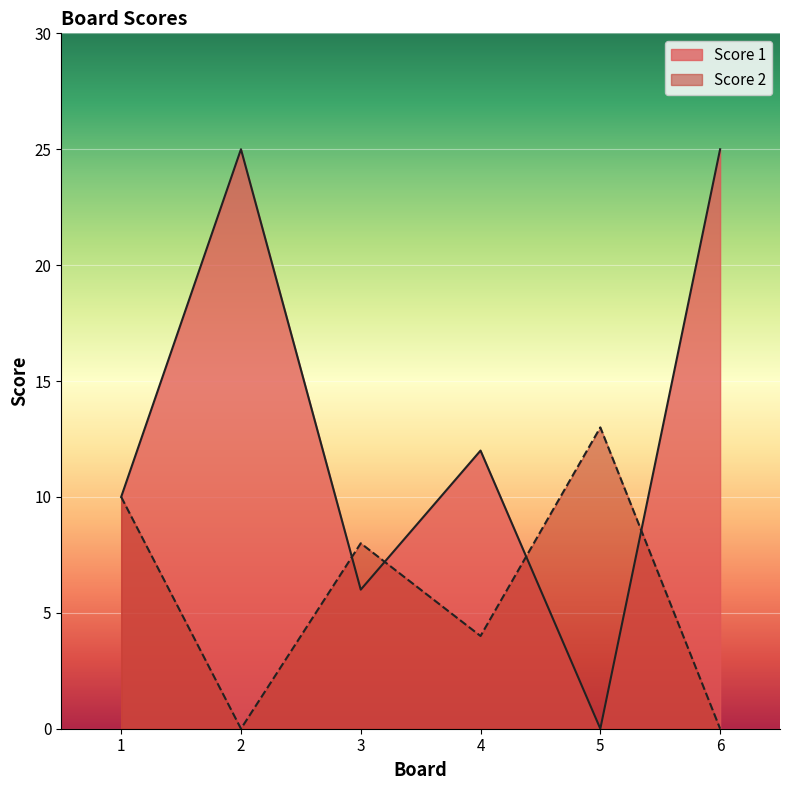

How many lines are shown in the chart?

2